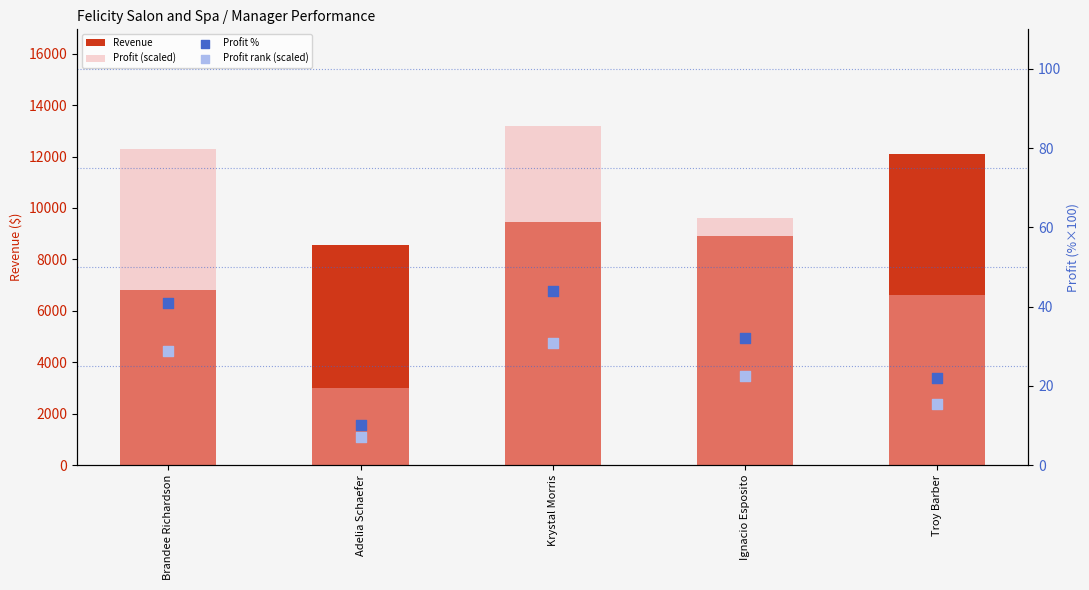

Which series contains the highest Y value?

Profit (scaled)